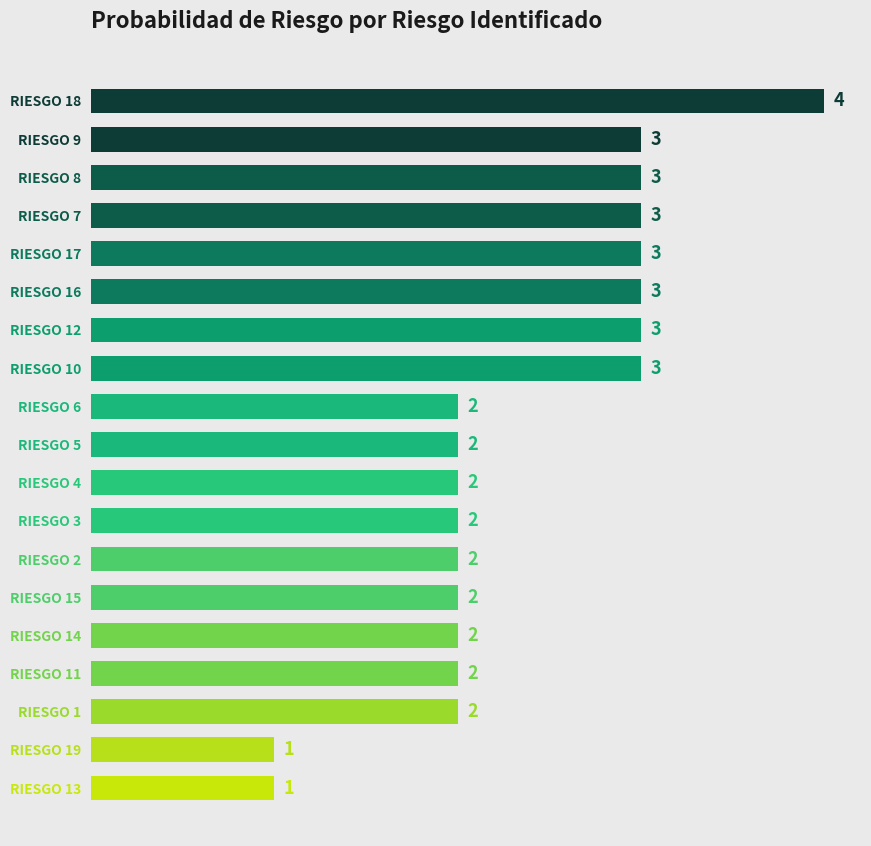

What position from the top is RIESGO 7?

4